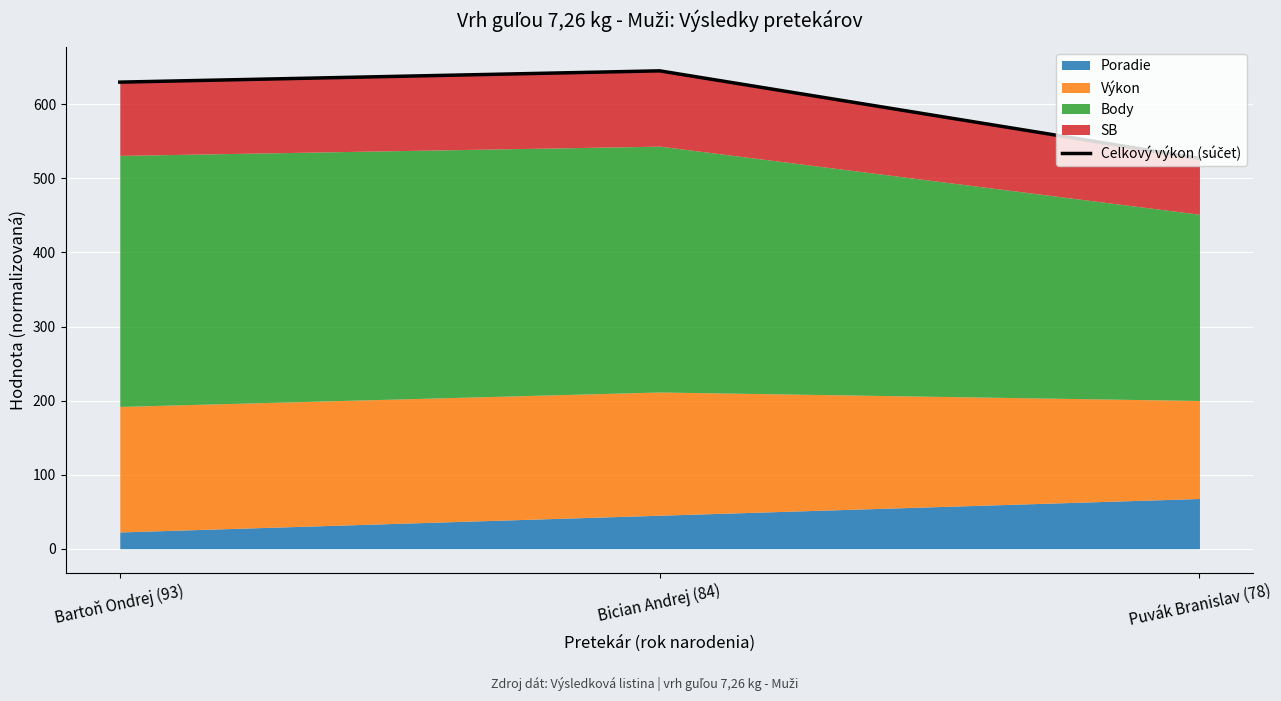

Reading left to right, extract all data points from this chart.

Bartoň Ondrej (93)=630.1	Bician Andrej (84)=645.3	Puvák Branislav (78)=527.0